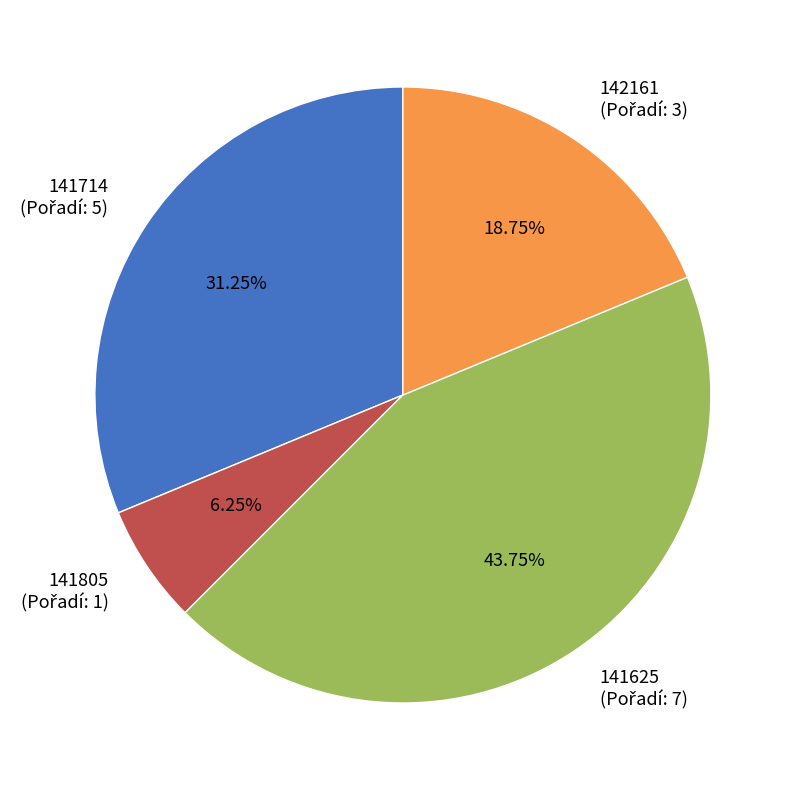

Is there a majority slice in this chart?

No